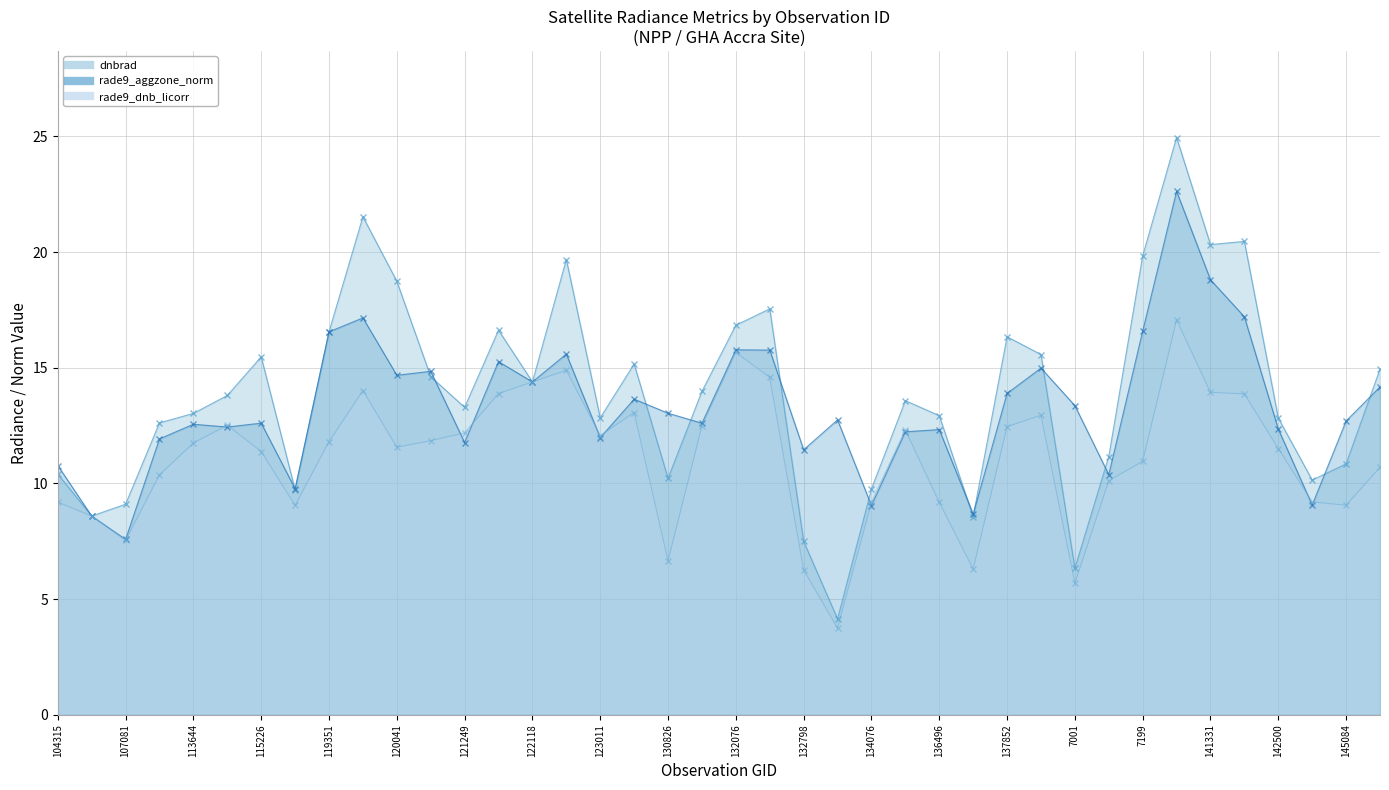

True or false: rade9_dnb_licorr and dnbrad cross at least once.

False